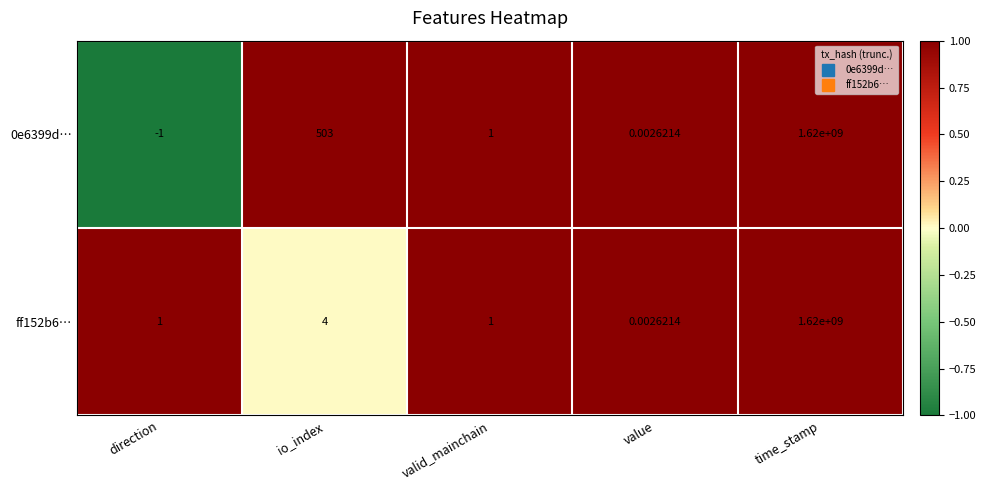

Rank the categories by 0e6399d… value from highest to lowest.

time_stamp, io_index, valid_mainchain, value, direction